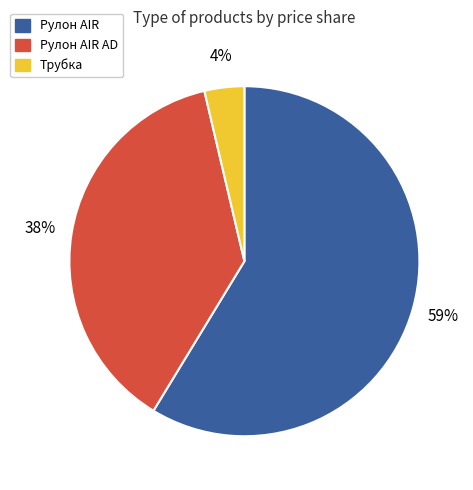

Is there any slice that represents more than half of the pie?

Yes